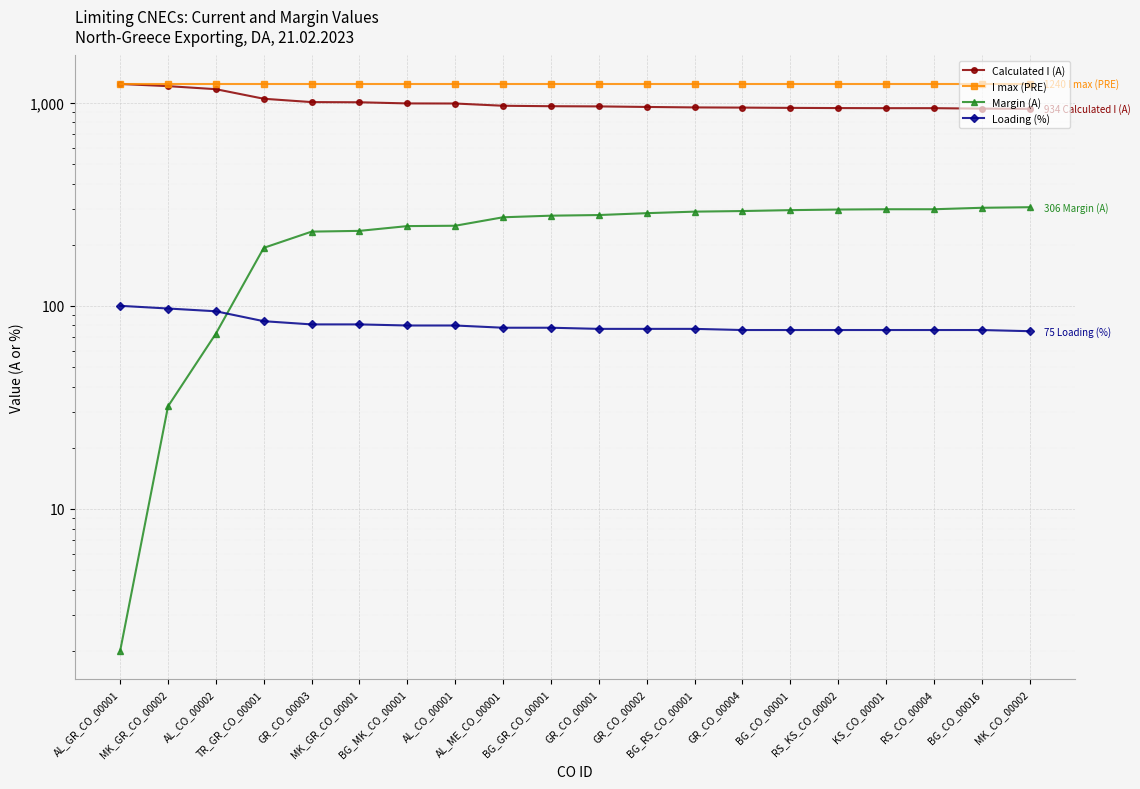

Is it true that Calculated I (A) equals 703 at AL_GR_CO_00001?

False